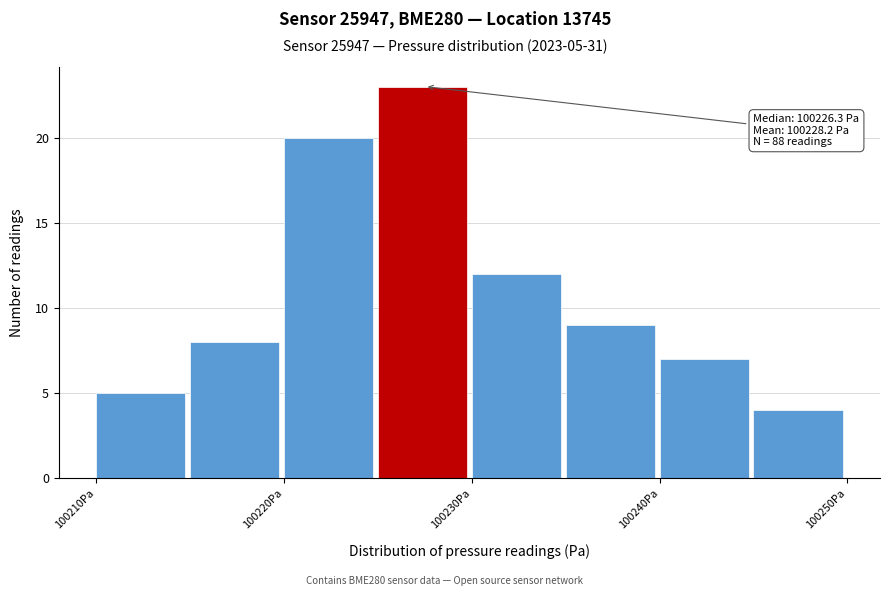

Over which range of the x-axis is the bar tallest?

100225 to 100230